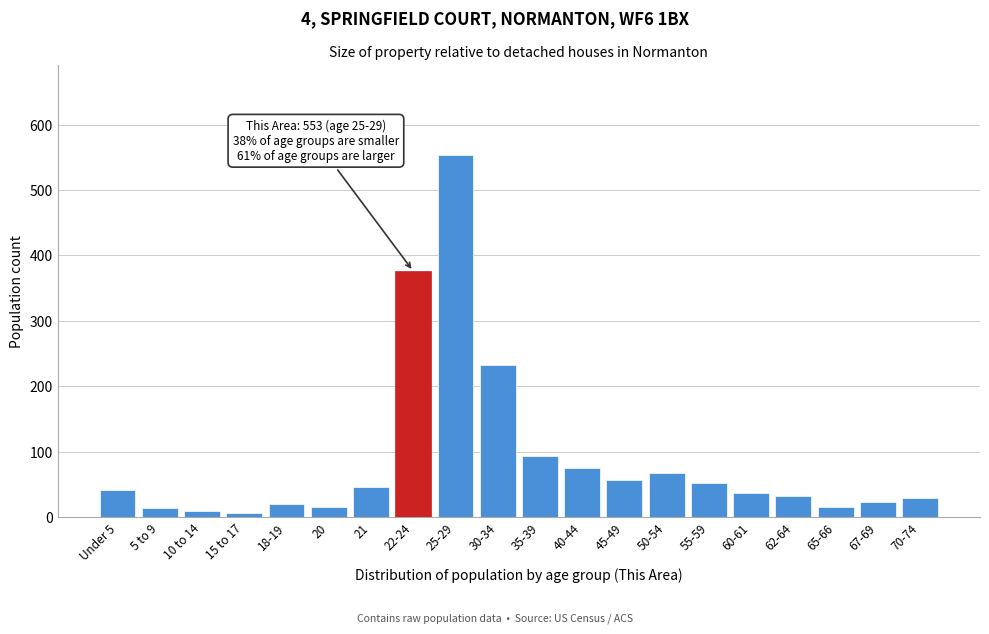

The value at 55-59 is 91. True or false?

False